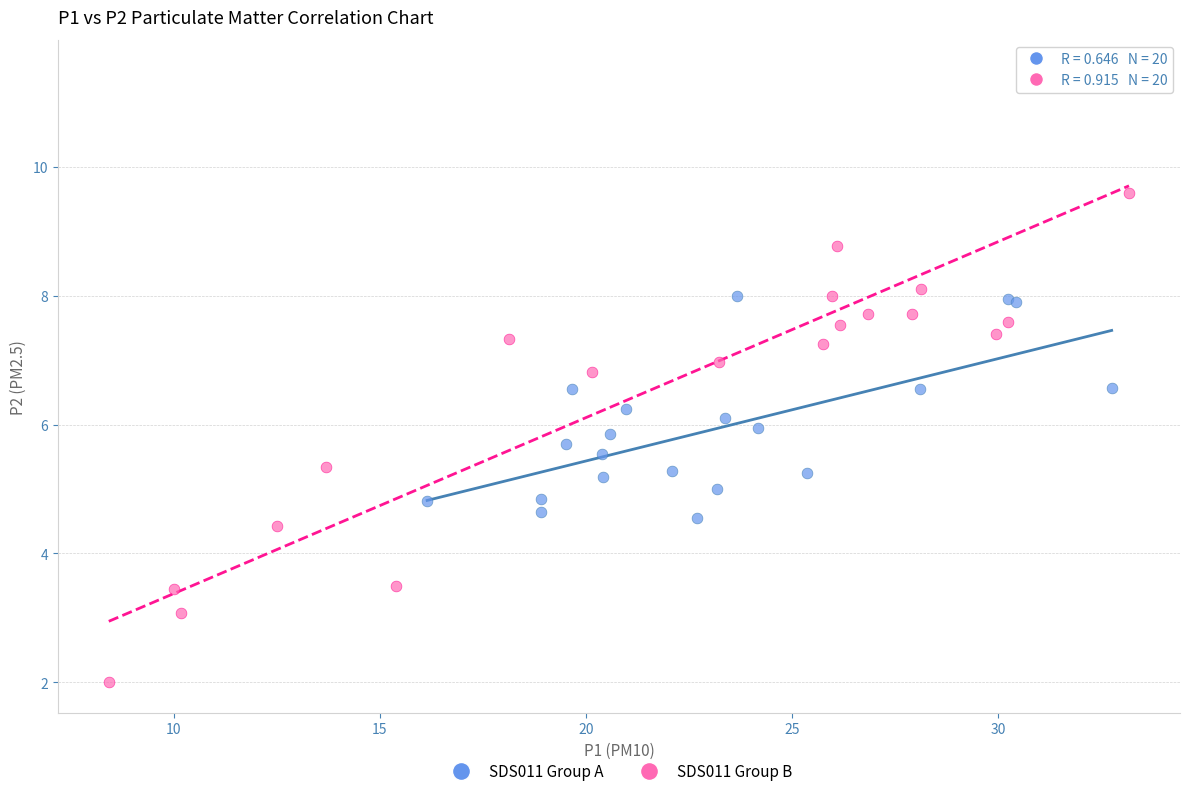

Which series contains the lowest Y value?

SDS011 Group B